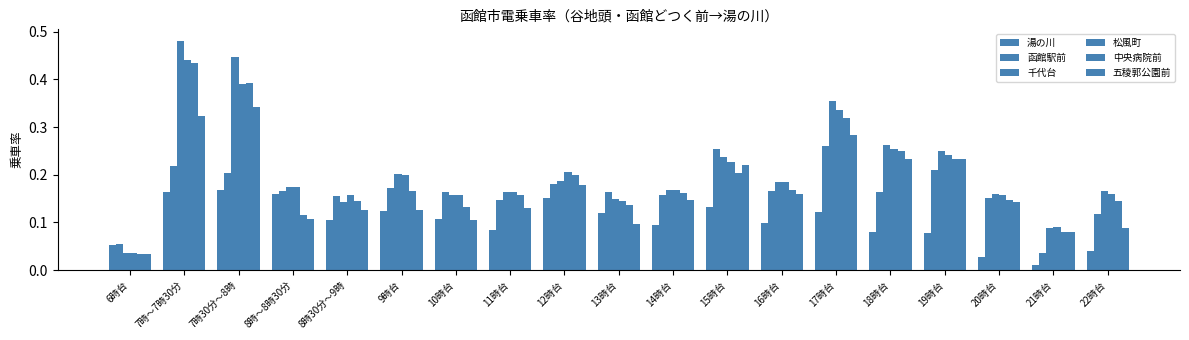

Count the number of categories in the chart.

19